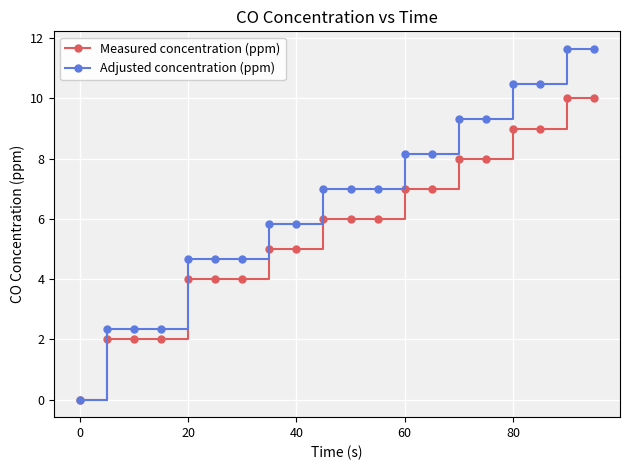

At how many categories does at least one series exceed 5?

13